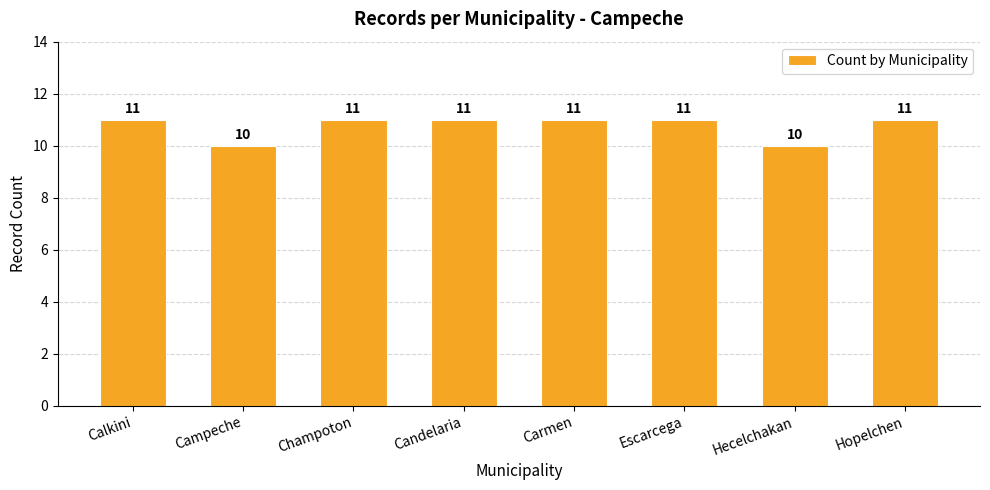

Between Candelaria and Hecelchakan, which is larger?

Candelaria